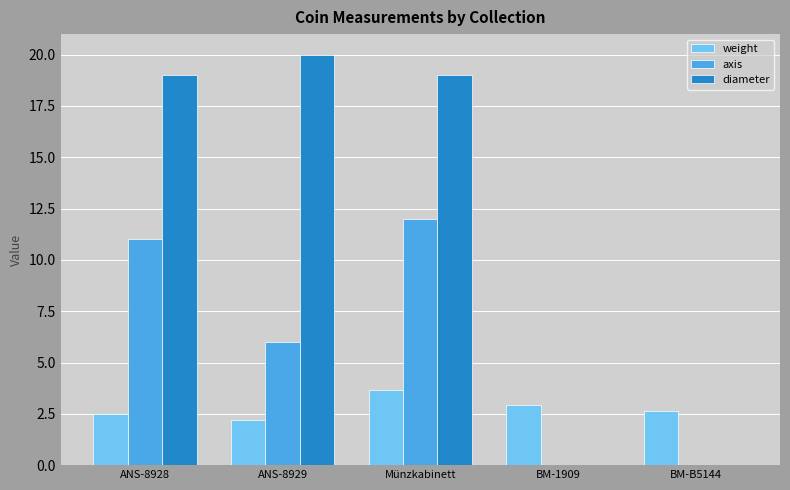

Which series has the largest total across all categories?

diameter